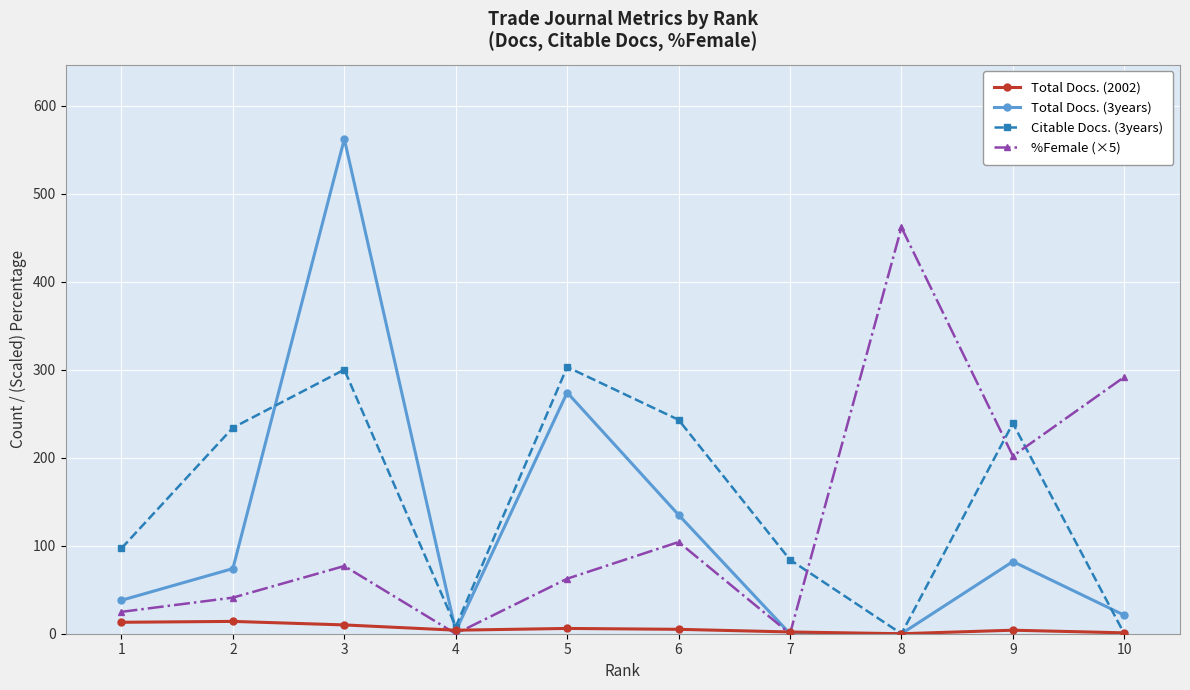

Which series changed the most between 6 and 10?

Citable Docs. (3years)